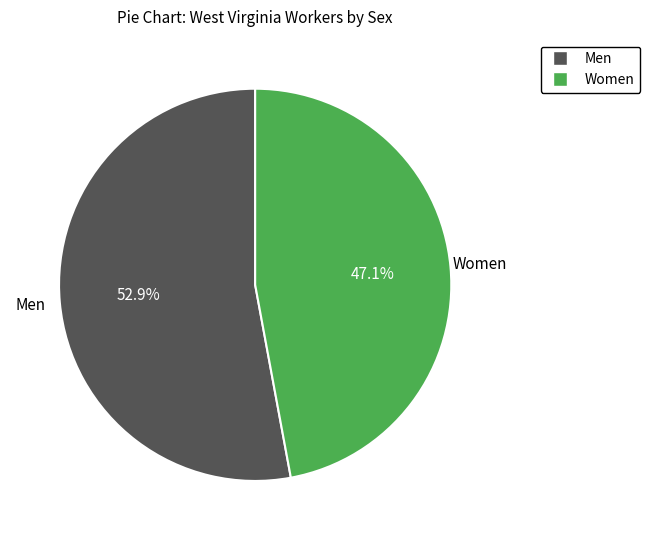

To the nearest percent, what is the combined percentage of Men and Women?

100%